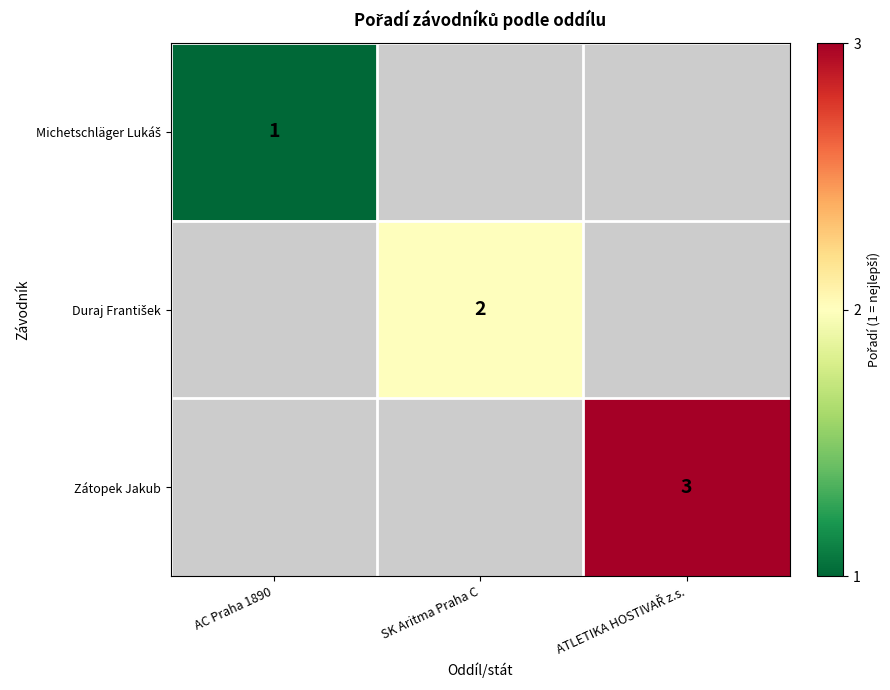

List the series in order of their overall mean, lowest first.

Michetschläger Lukáš, Duraj František, Zátopek Jakub